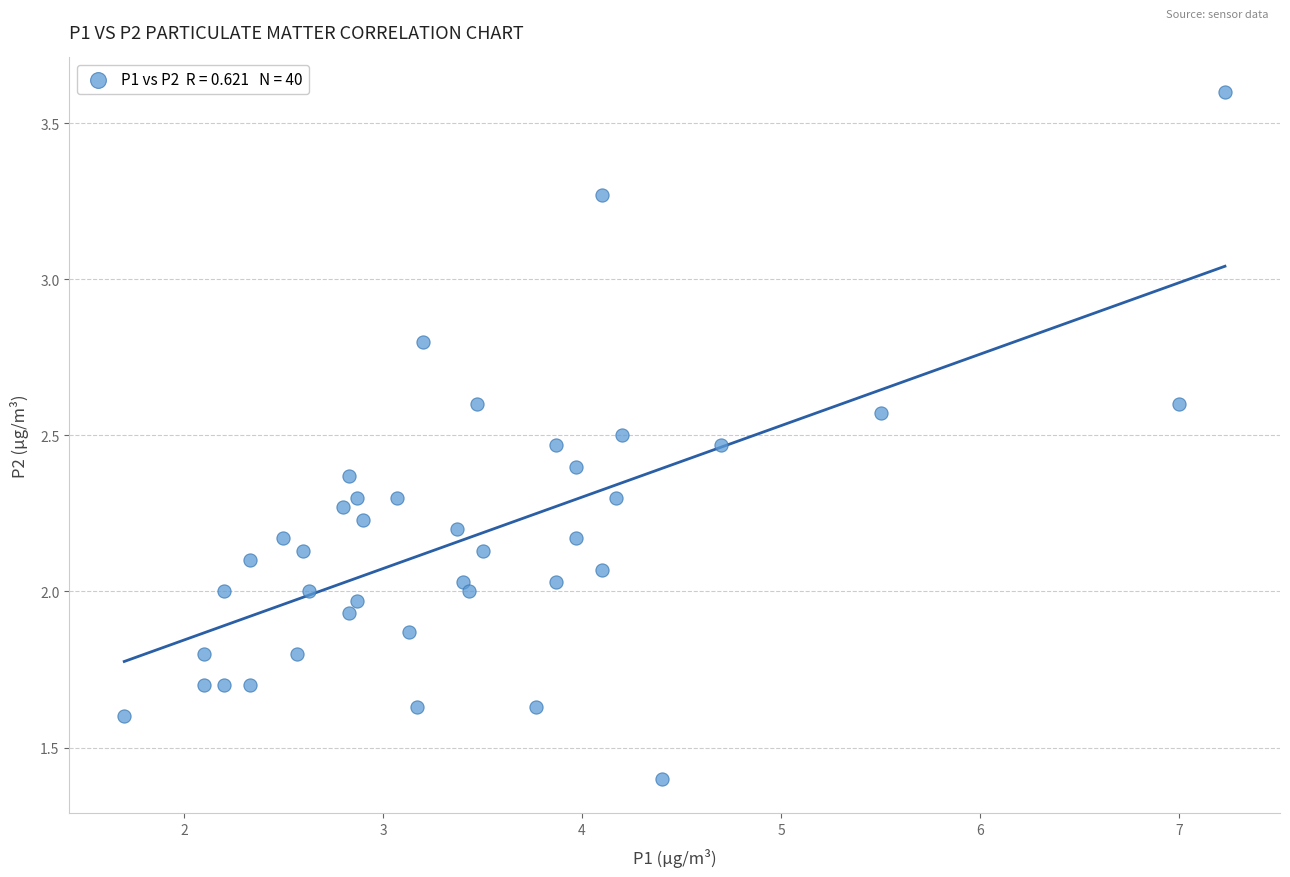

What is the range of X values (max minus min)?

5.5